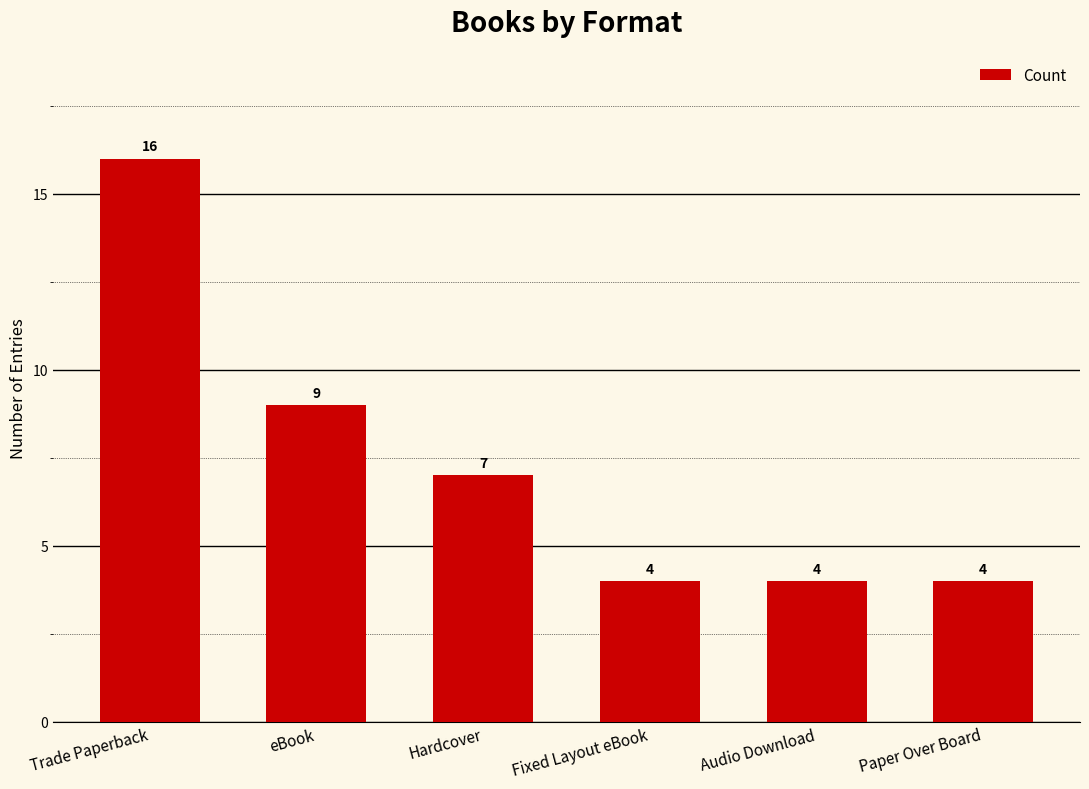

Where is the data nearest to the value 10?

eBook